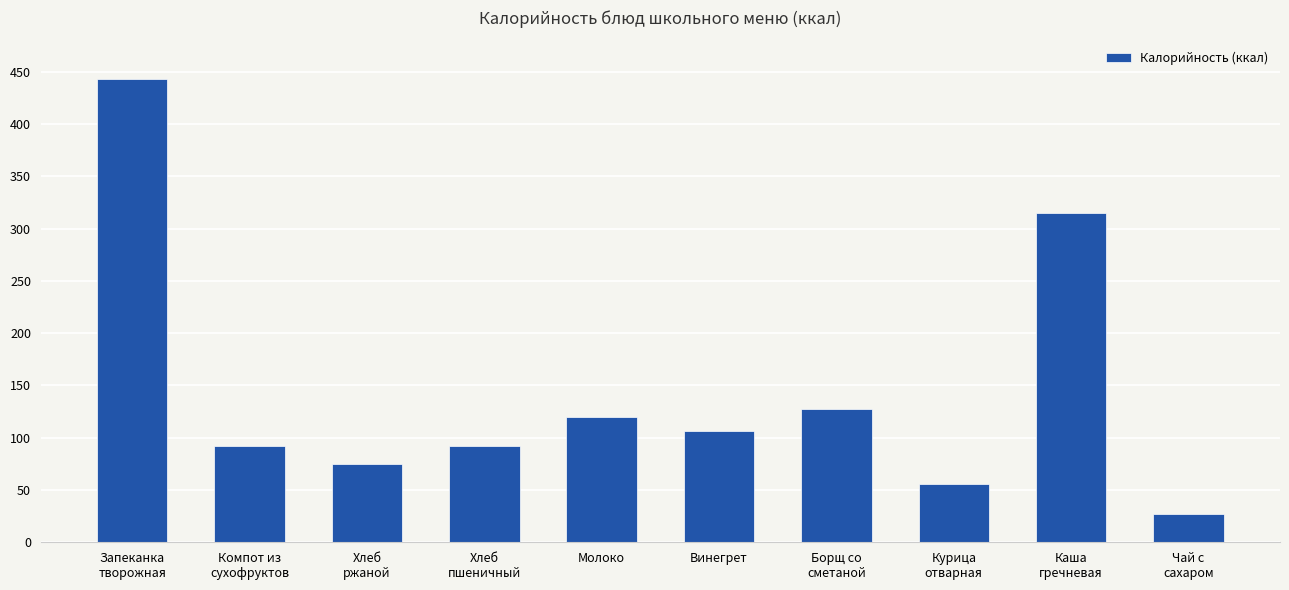

What is the approximate value at Винегрет?

106.8